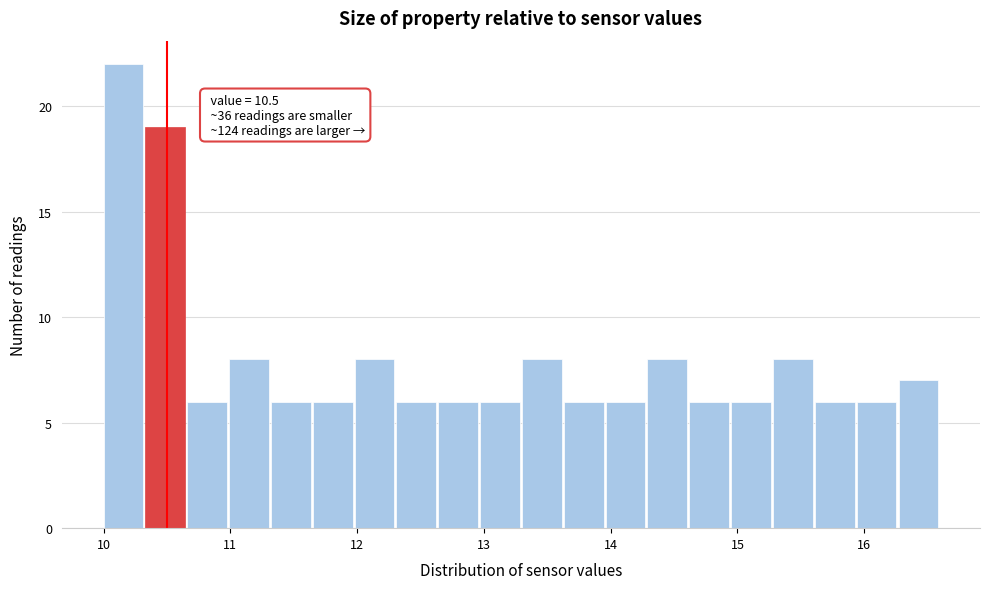

Around what value on the x-axis is the tallest bar? Give the approximate position of its centre, as read against the axis.

10.2